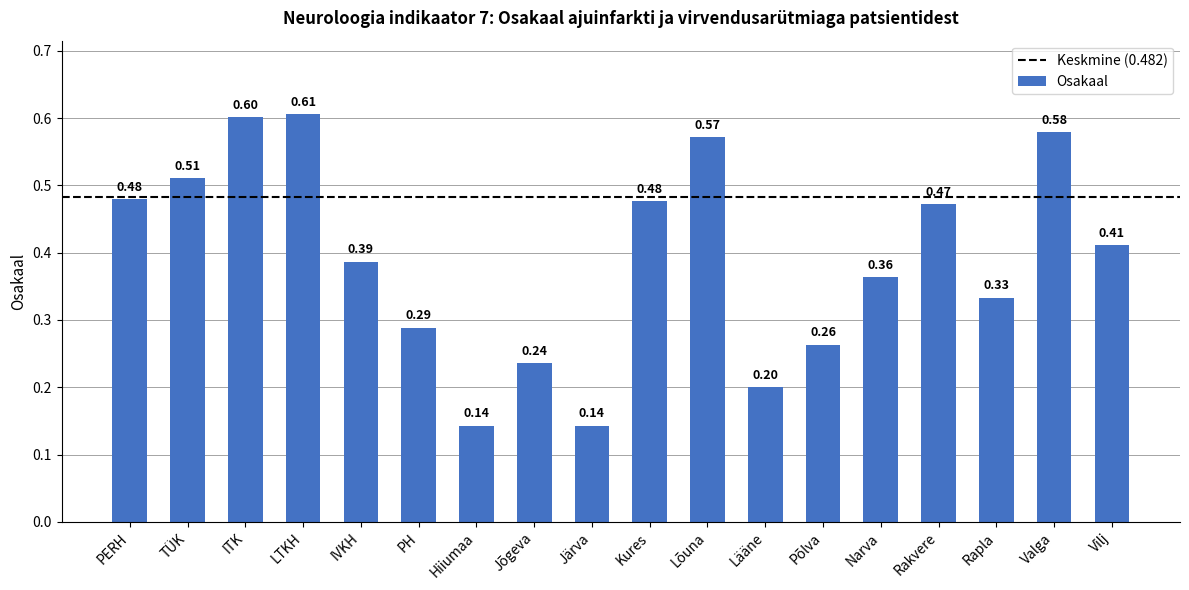

What is the sum of all values?

7.1